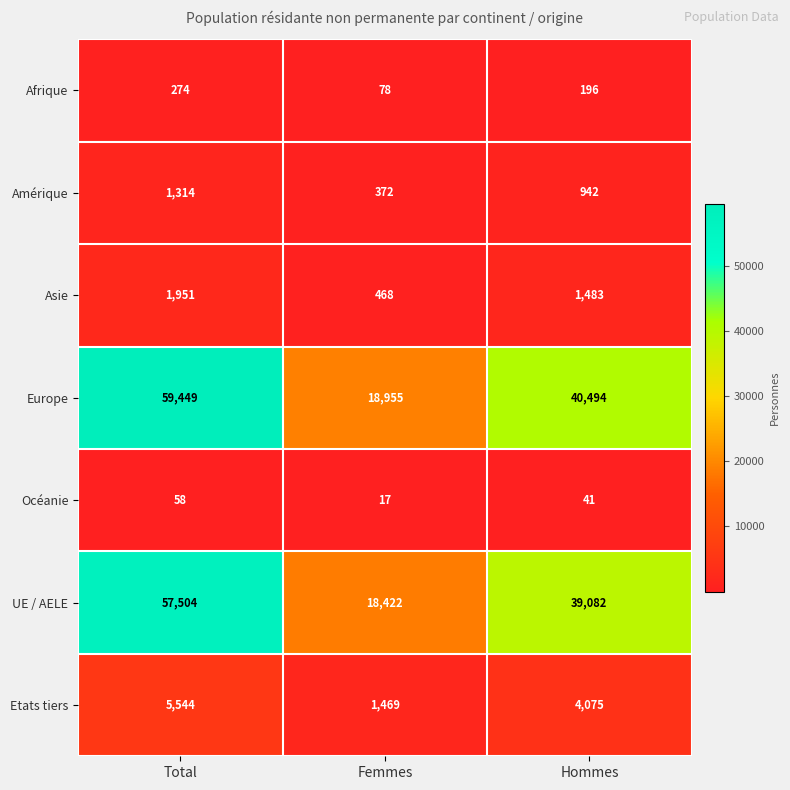

What is the minimum value shown in the chart?

17